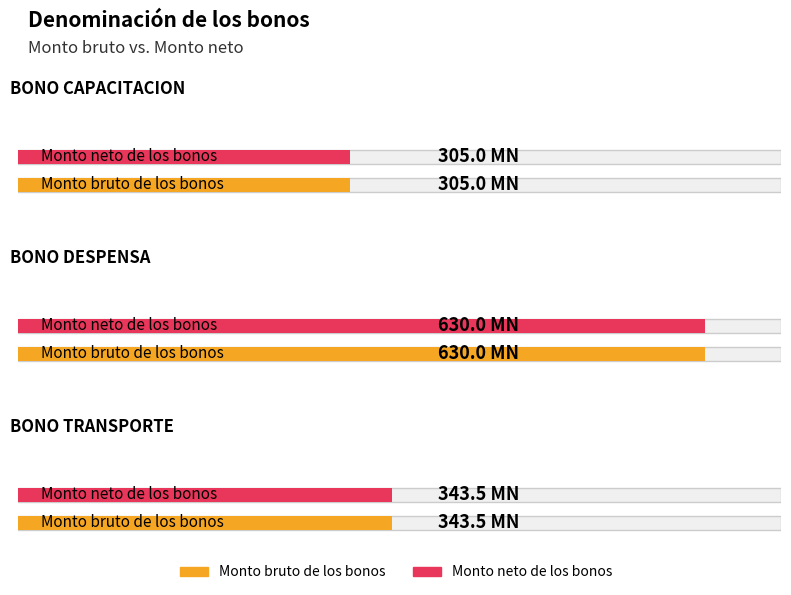

Which series has the largest total across all categories?

Monto bruto de los bonos